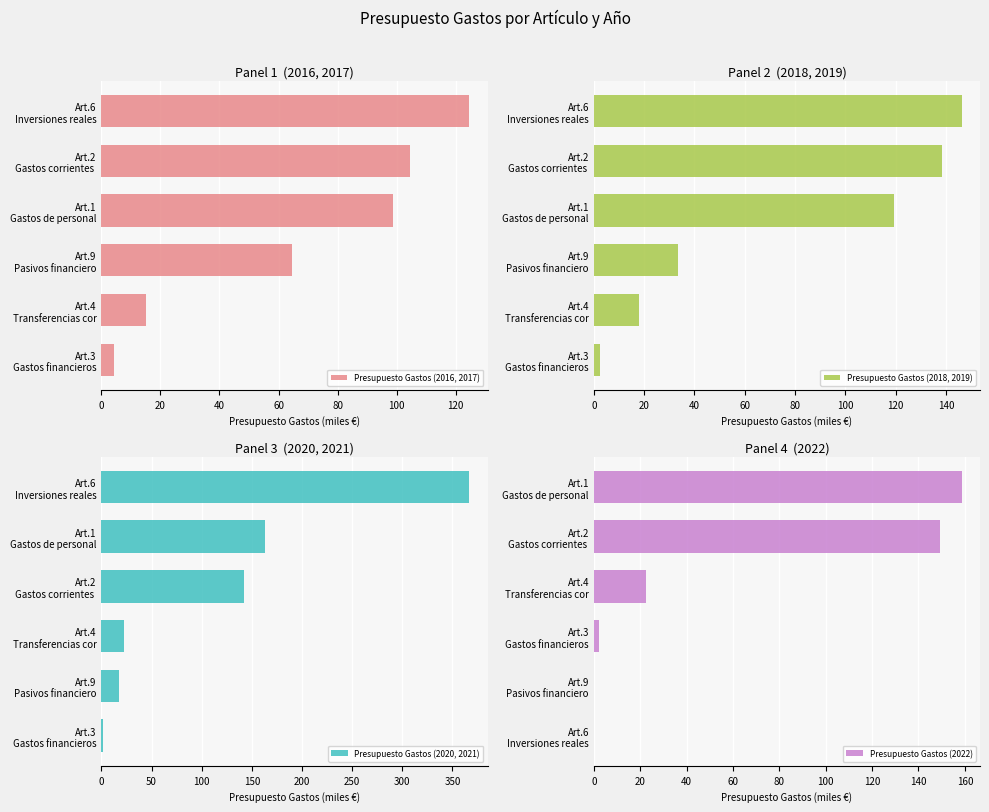

What is the lowest value of the Presupuesto Gastos (2020, 2021) series?

1.5